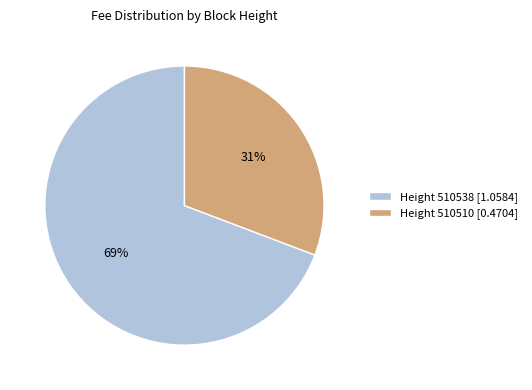

To the nearest percent, what portion does Height 510538 [1.0584] represent?

69%